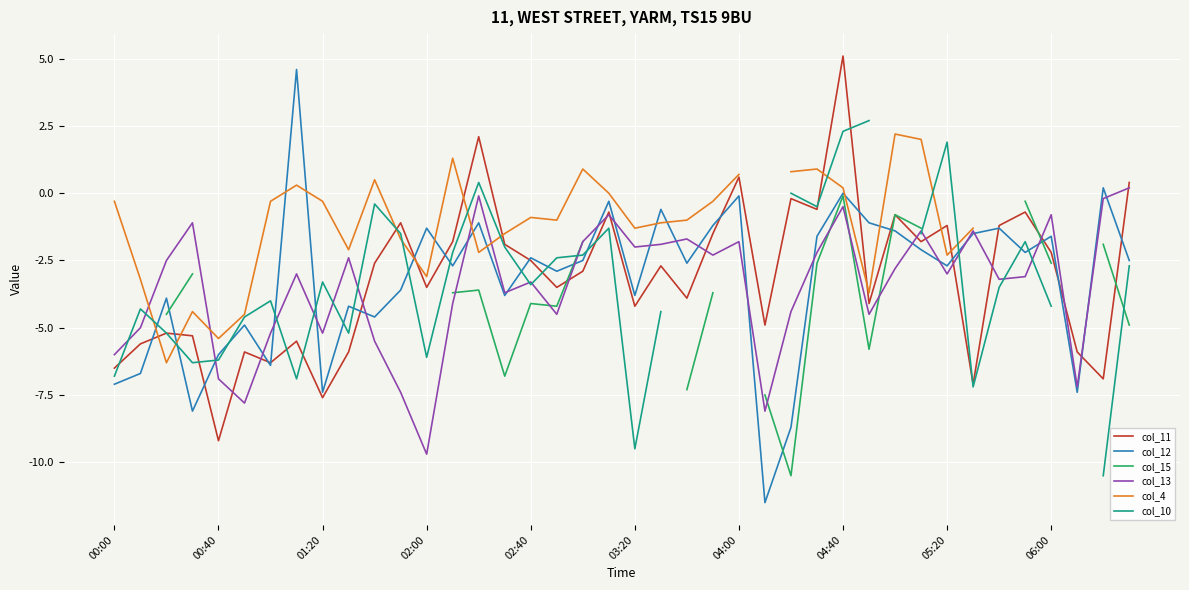

At which category does col_11 reach its first local valley?

00:40